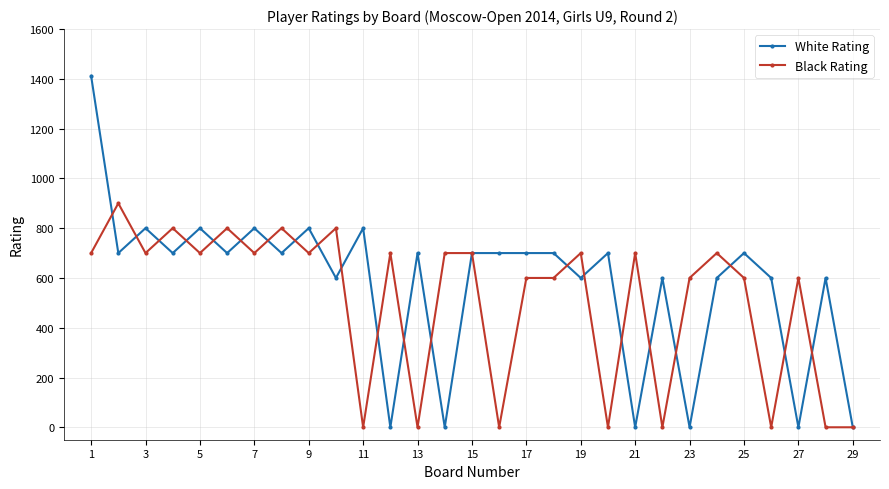

Which series has the largest range (max minus min)?

White Rating